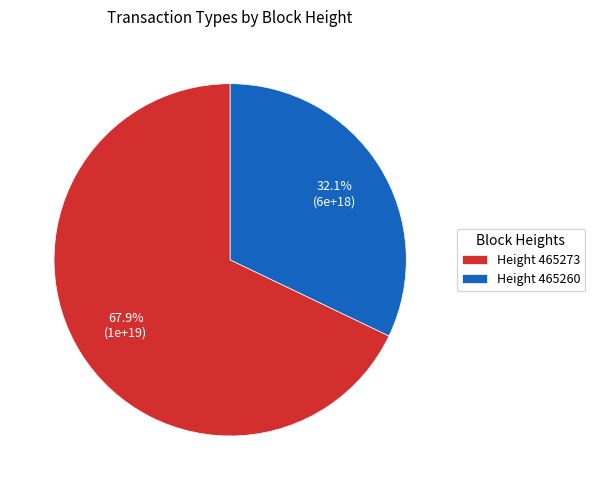

Approximately how many times larger is the value at Height 465273 compared to Height 465260?

2.1